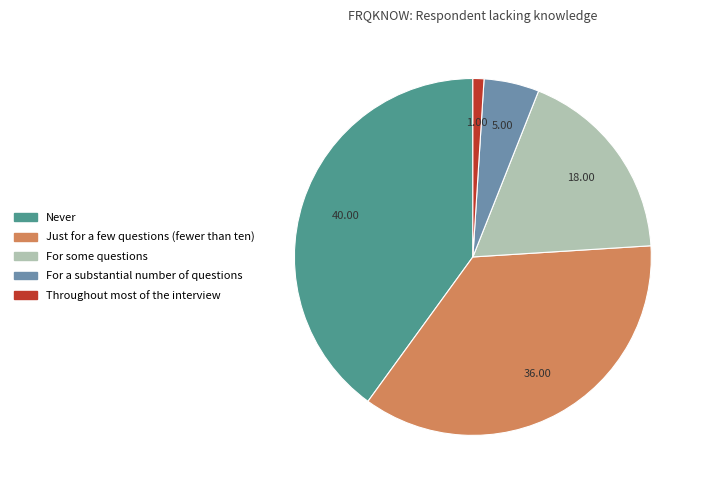

Approximately how many times larger is the value at Just for a few questions (fewer than ten) compared to For some questions?

2.0